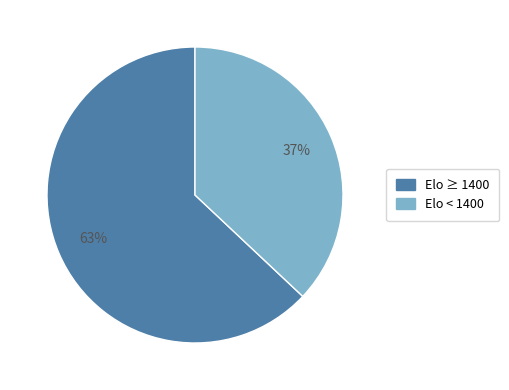

To the nearest percent, what is the difference between the largest and smallest slice percentages?

26%